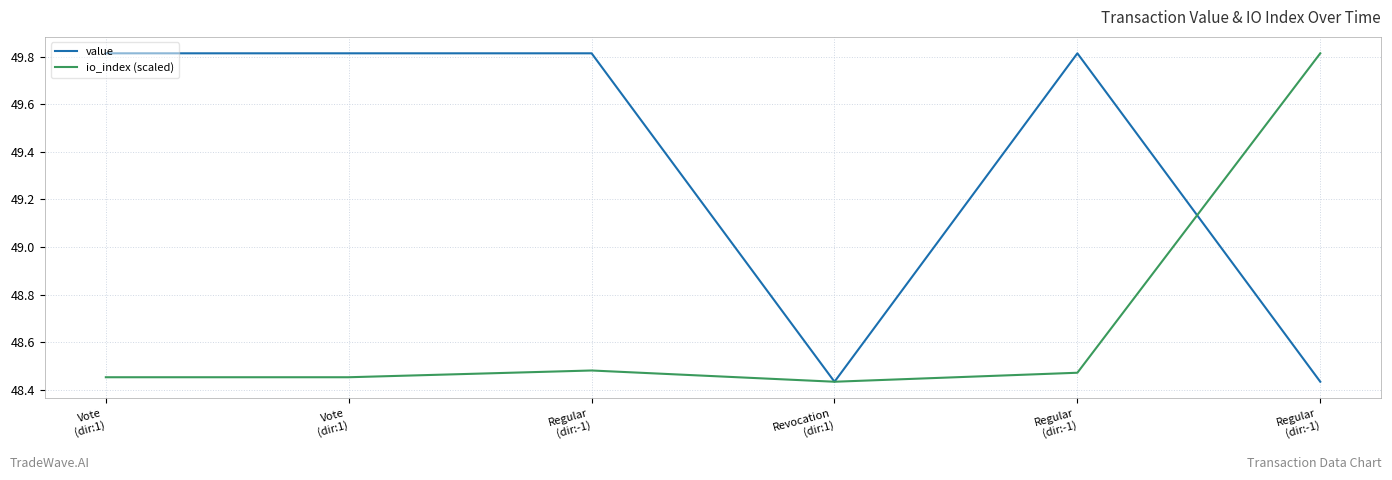

Is this an area chart (filled region under the line)?

No